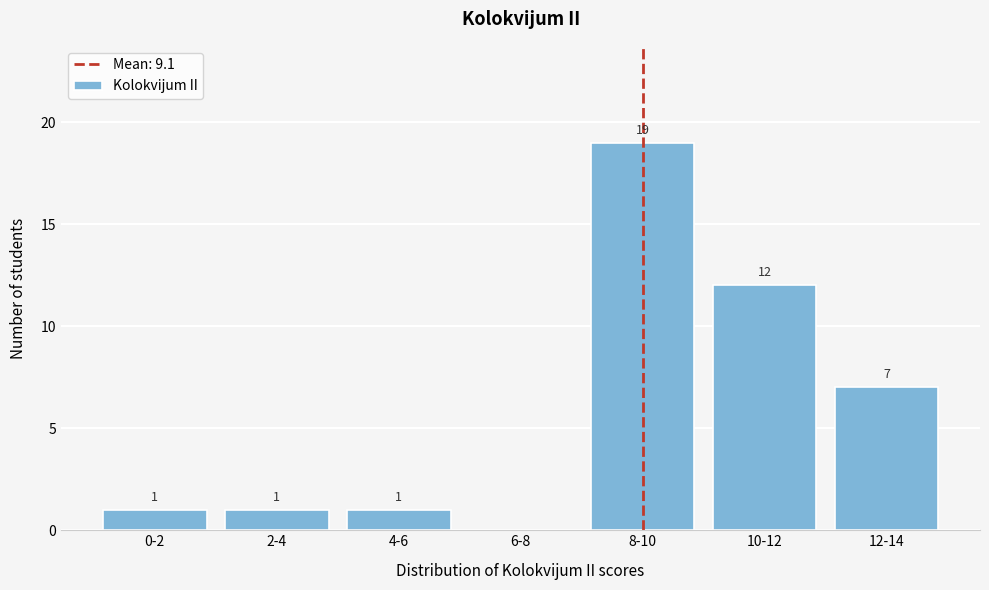

Reading right to left, list all the values displayed in this chart.

12-14=7	10-12=12	8-10=19	6-8=0	4-6=1	2-4=1	0-2=1